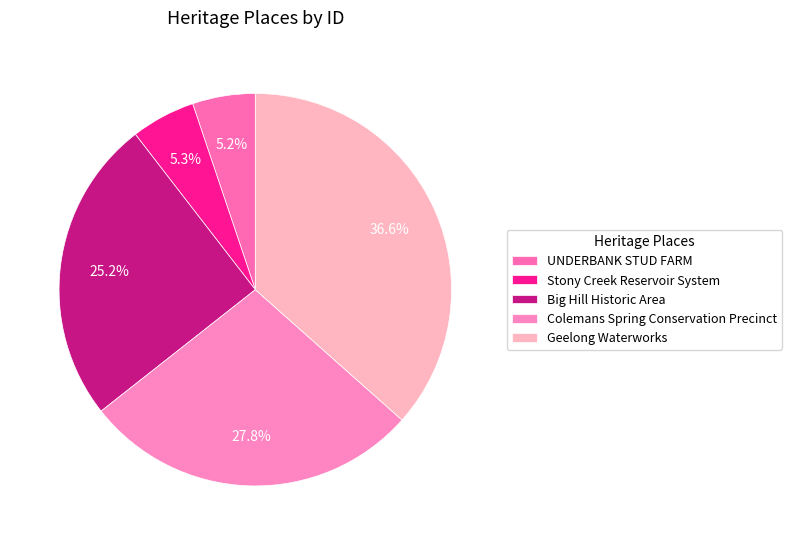

What is the change in value from Big Hill Historic Area to Geelong Waterworks?

+50807